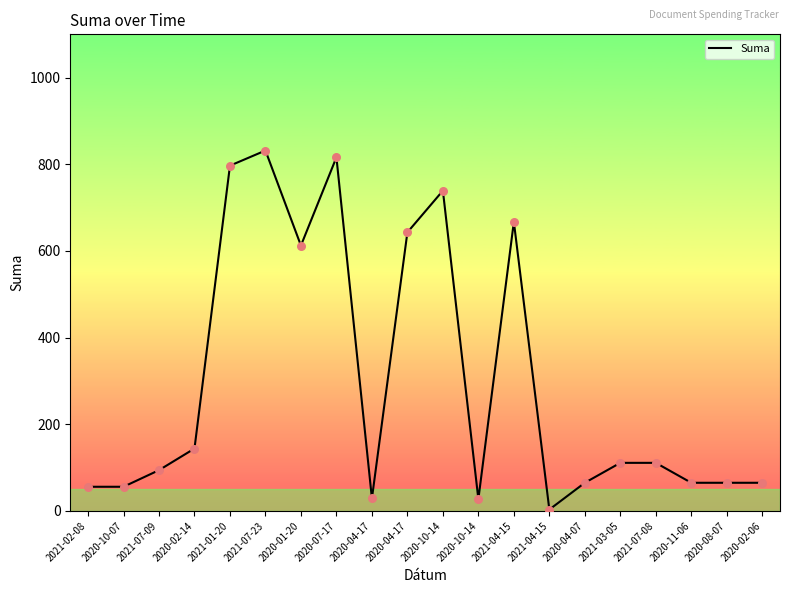

Approximately how many times larger is the value at 2020-07-17 compared to 2020-10-14?

29.9